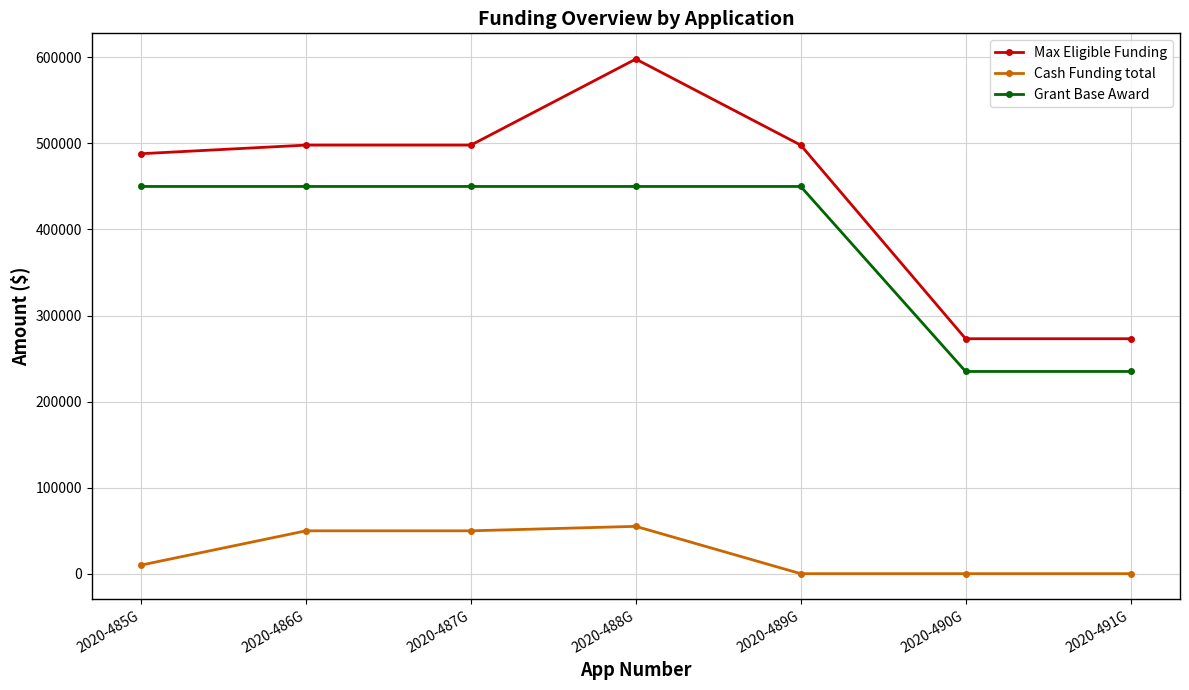

What is the maximum value shown in the chart?

598050